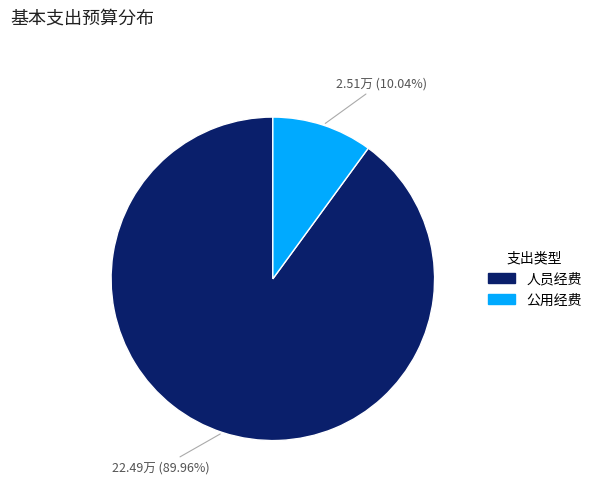

To the nearest percent, what is the difference between the 人员经费 and 公用经费 slice percentages?

80%